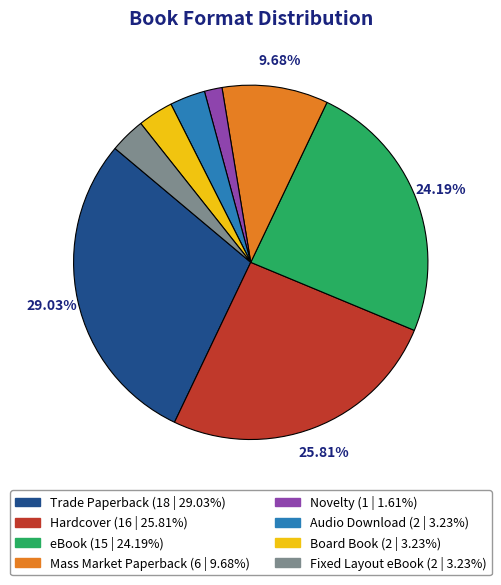

Is the sum of Novelty and eBook greater than half?

No